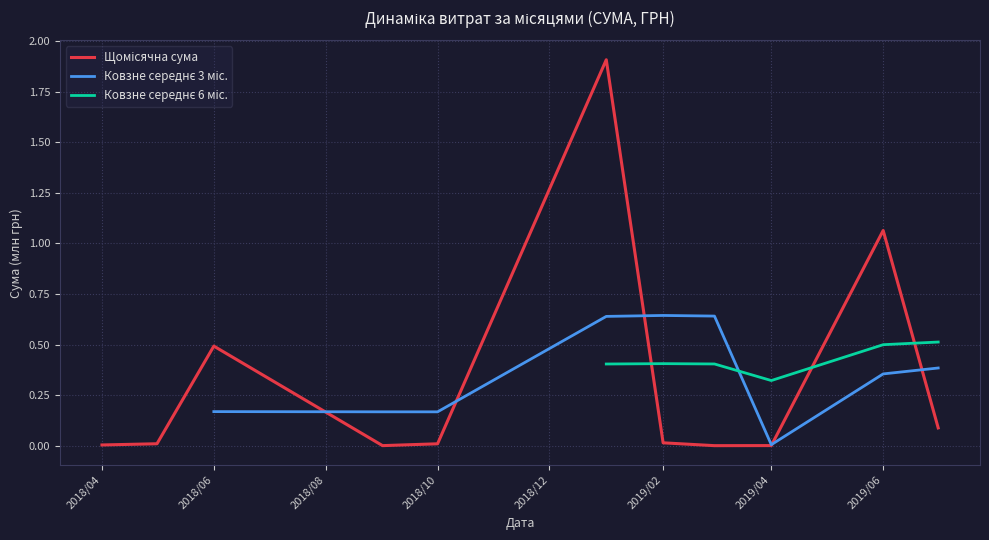

Between 2018/10 and 2018/12, which series saw the biggest shift?

Щомісячна сума